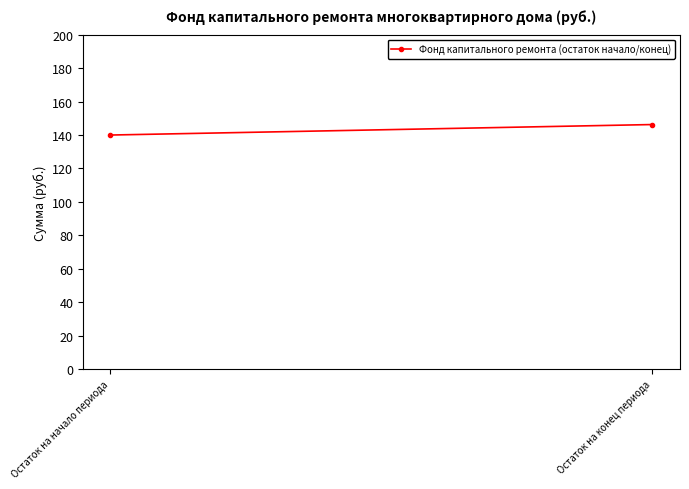

Reading left to right, extract all data points from this chart.

Остаток на начало периода=140.0	Остаток на конец периода=146.3